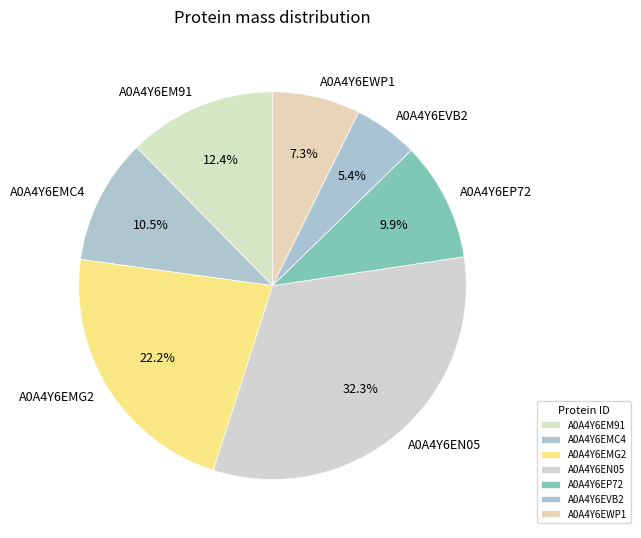

What is the largest slice in the pie chart?

A0A4Y6EN05